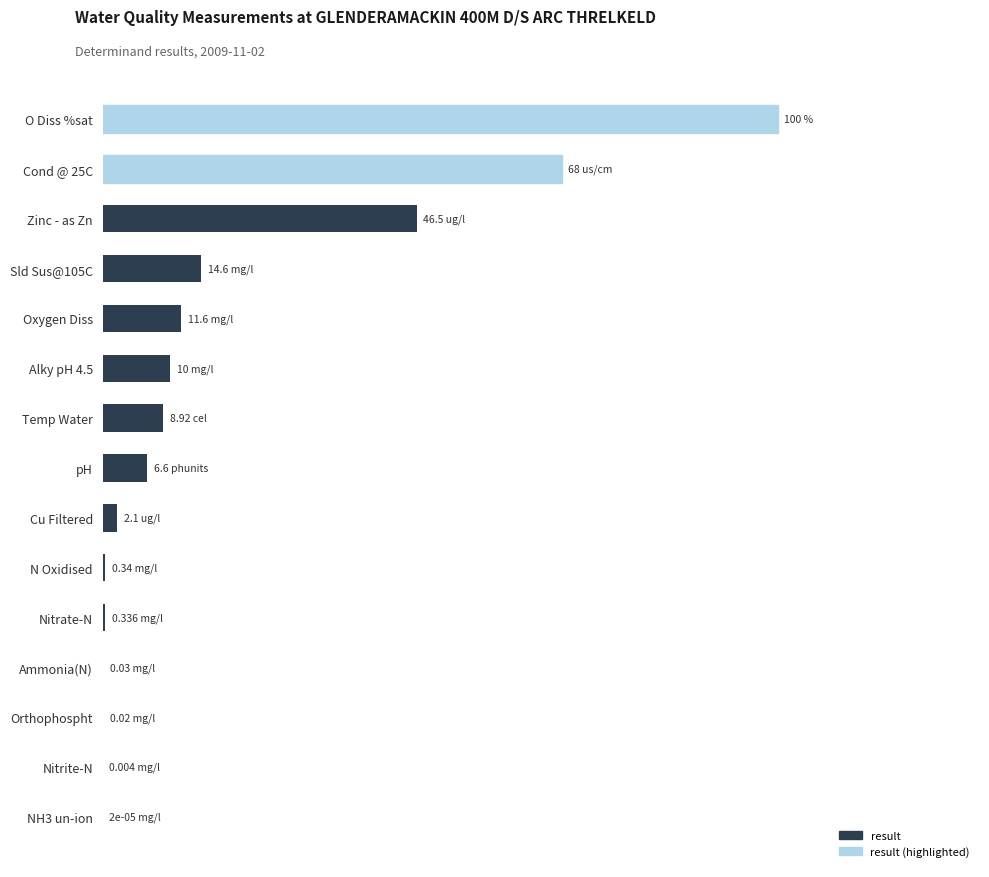

At which label is the value closest to 50?

Zinc - as Zn